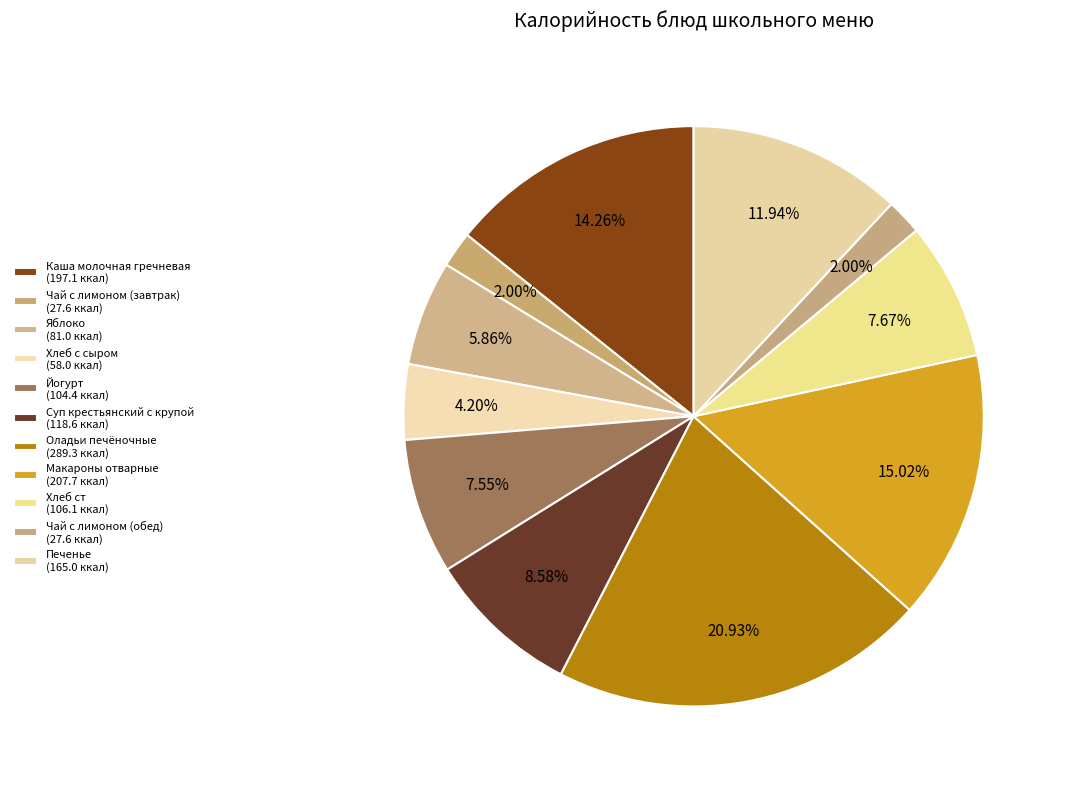

How many segments does this pie chart have?

11